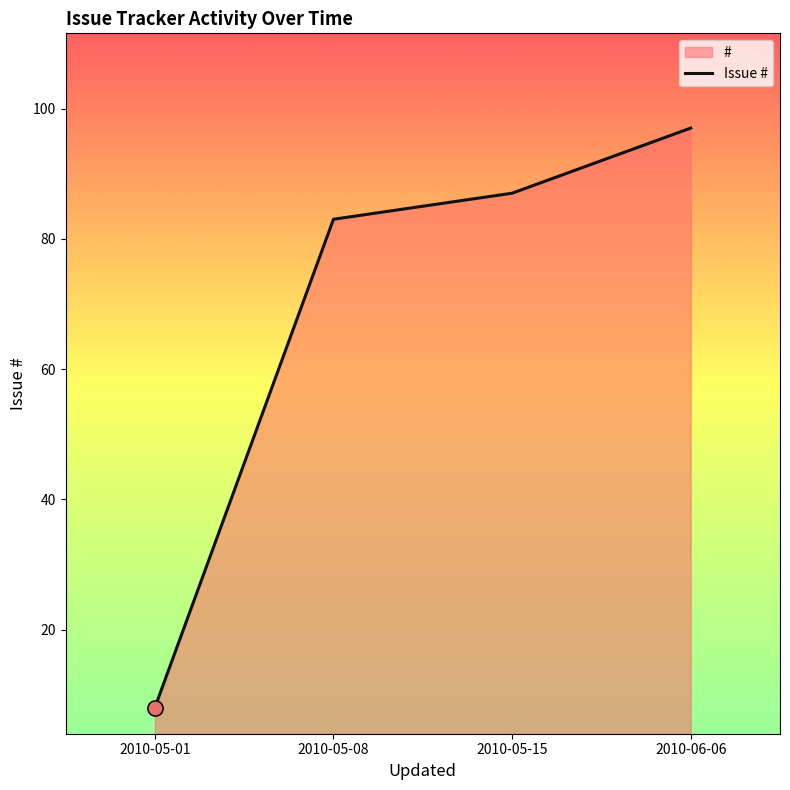

What is the ratio of the value at 2010-06-06 to the value at 2010-05-08?

1.2